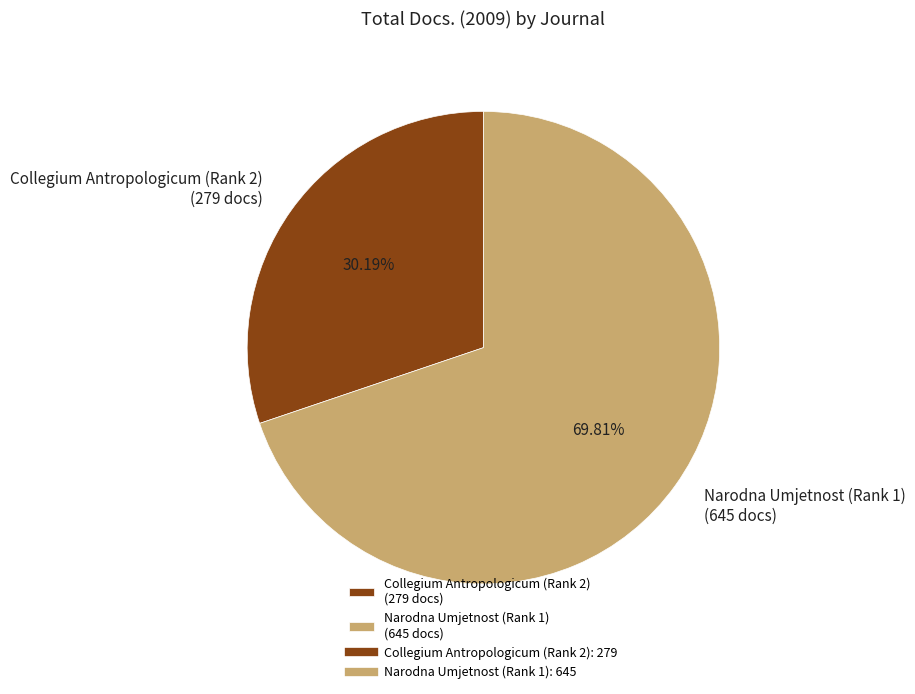

Combined, do Narodna Umjetnost (Rank 1) and Collegium Antropologicum (Rank 2) account for over 50%?

Yes